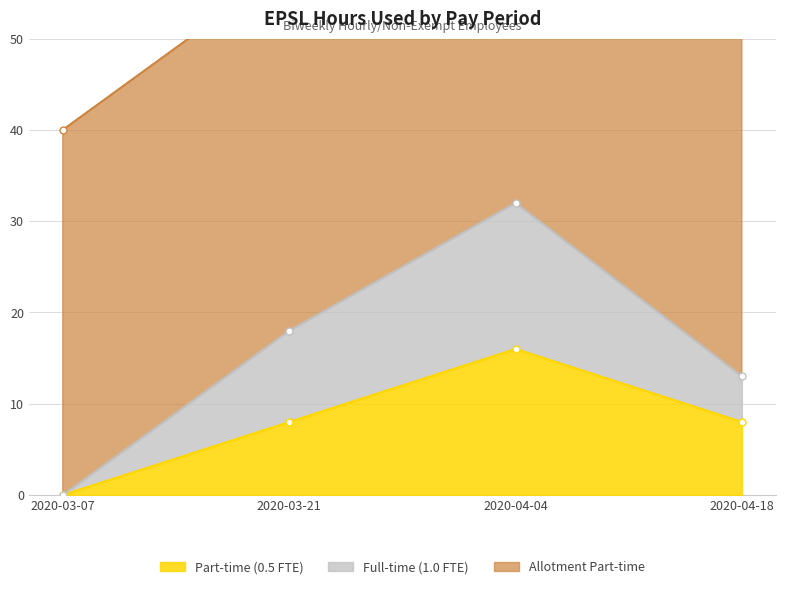

True or false: Part-time (0.5 FTE) and Full-time (1.0 FTE) intersect in this chart.

False